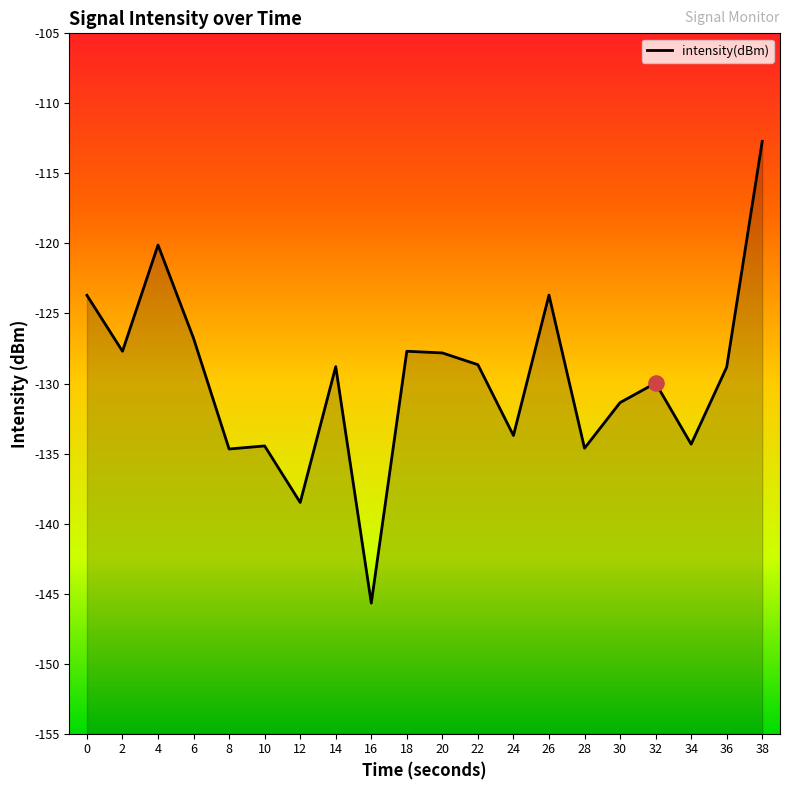

Between 12 and 34, which is larger?

34